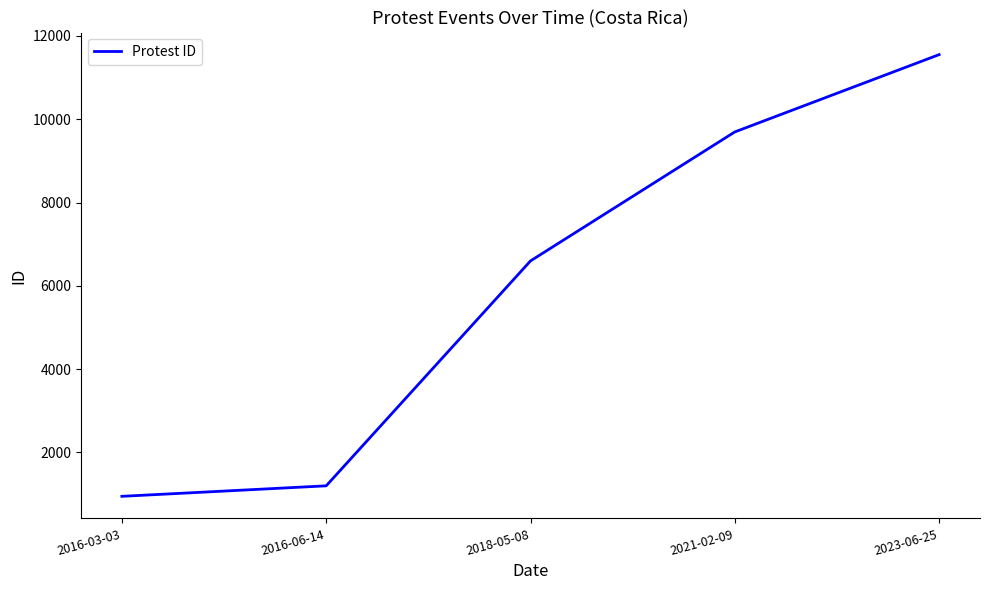

True or false: there are more than 0 points higher than both neighbors.

False